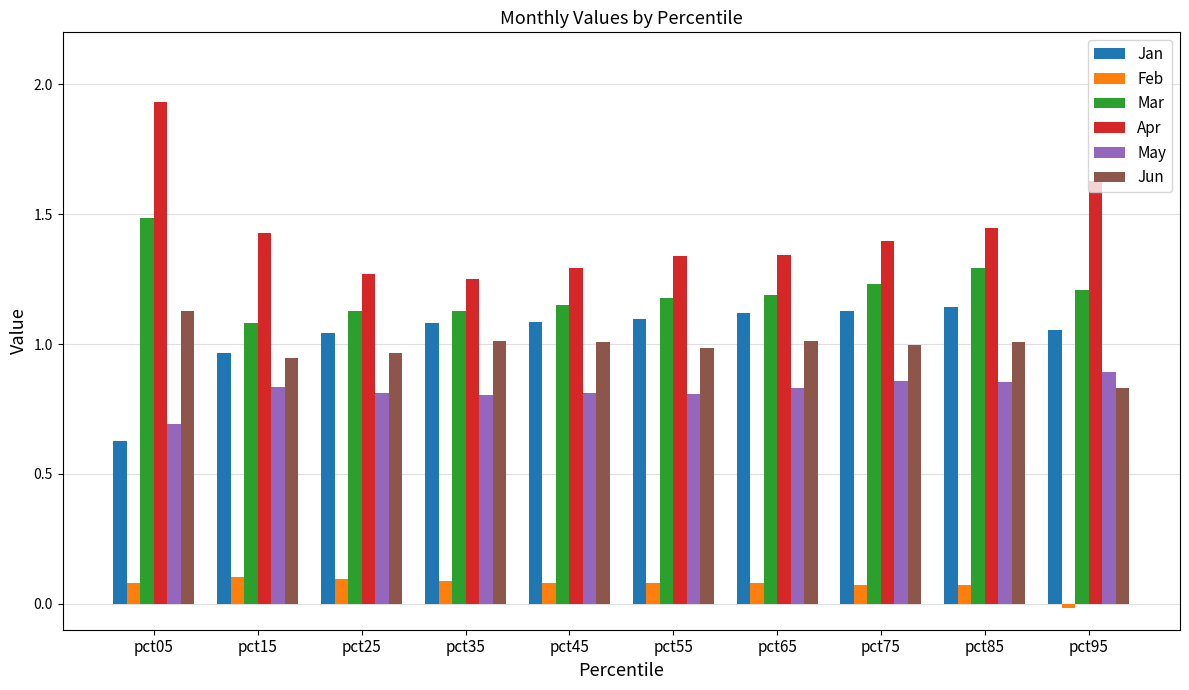

Count the number of data series in this chart.

6